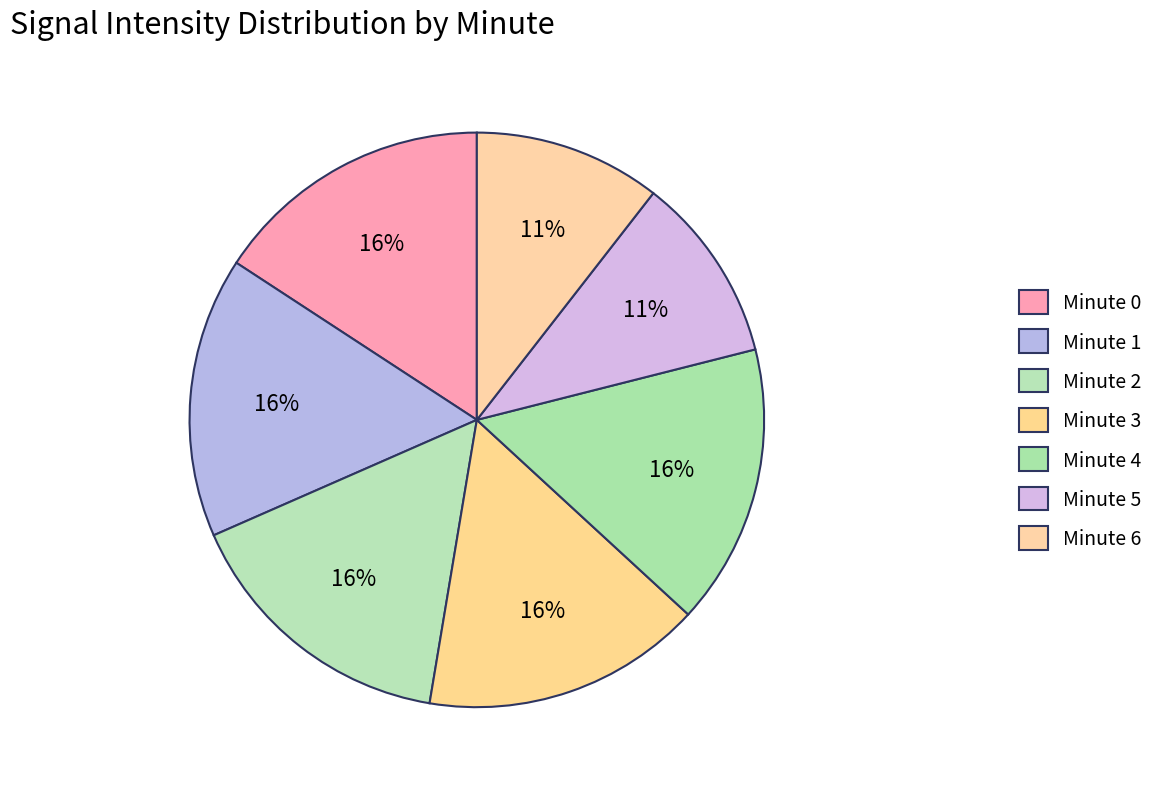

Count the number of slices in the pie.

7